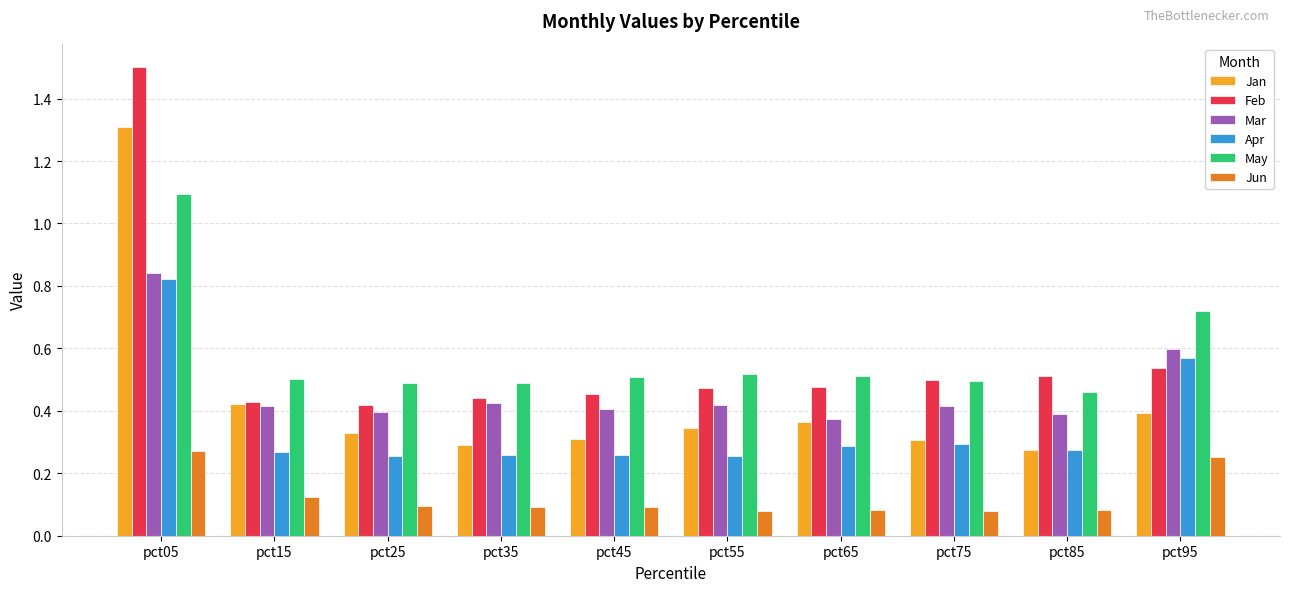

Count the May values in the range 0 to 1.

9